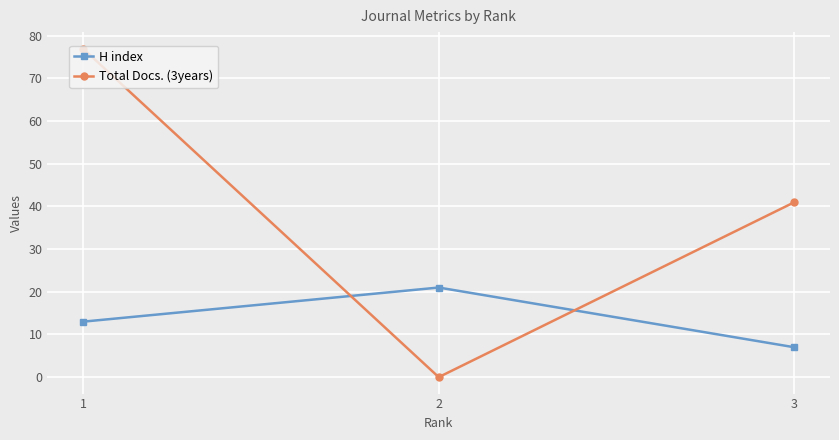

True or false: H index has a value of 9 at 2.

False